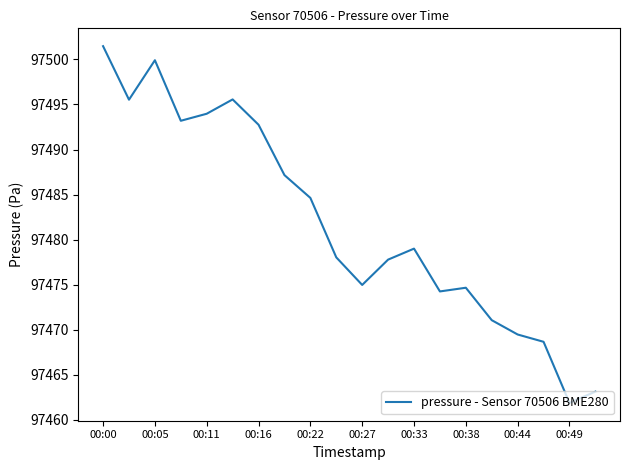

What is the minimum value shown in the chart?

97461.9